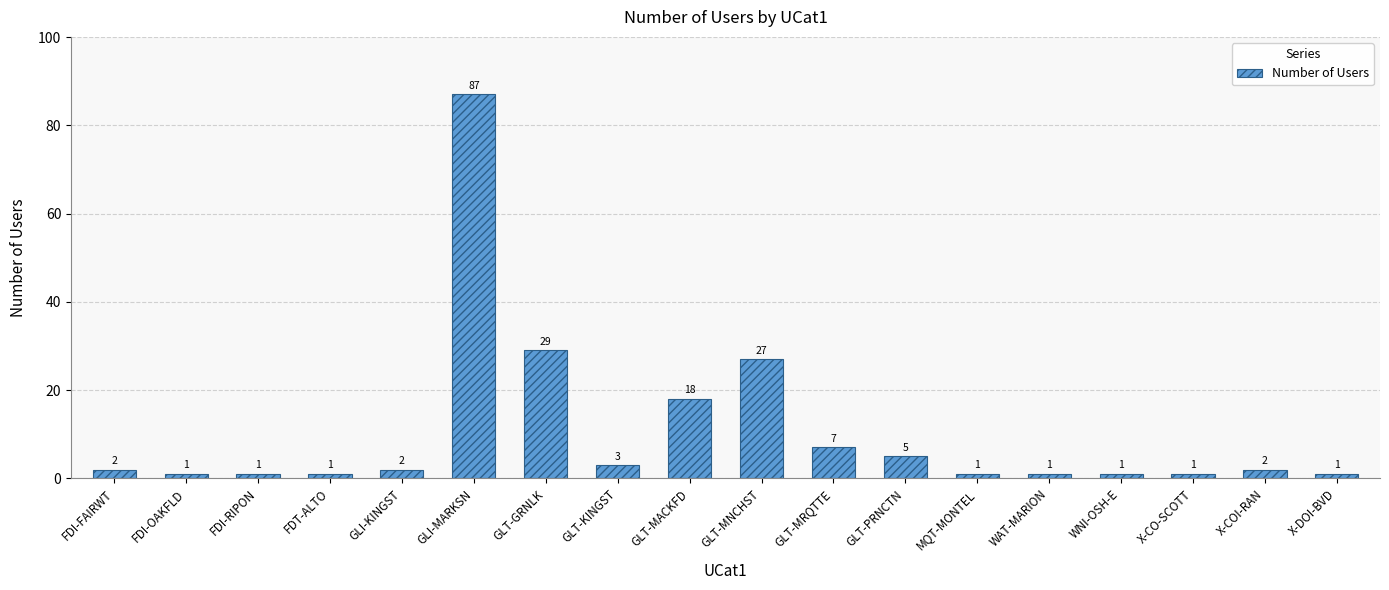

Where is the data nearest to the value 44?

GLT-GRNLK